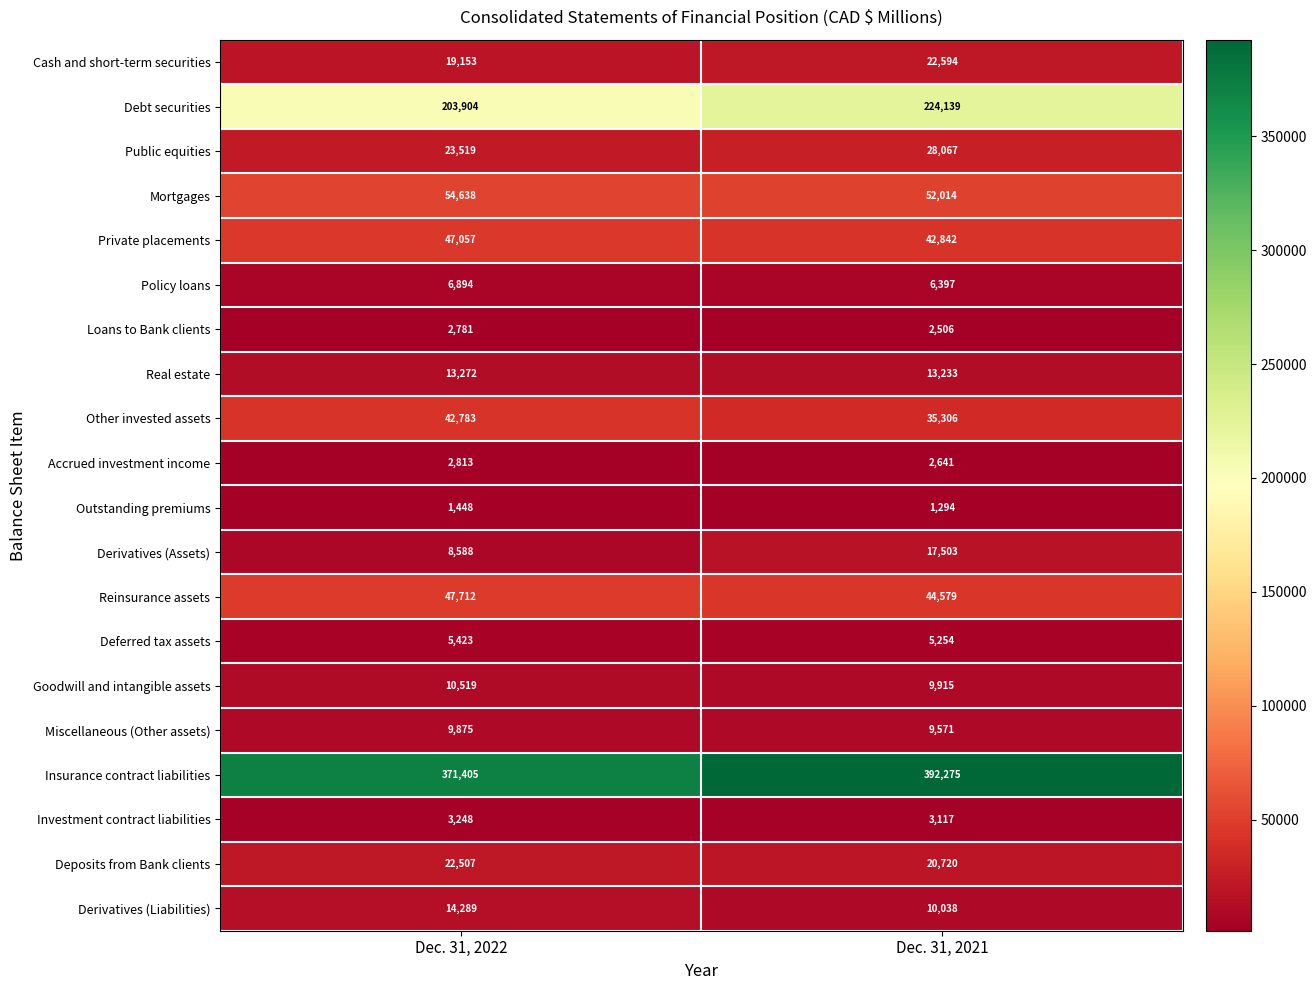

The Public equities series shows 23519 at Dec. 31, 2022. True or false?

True